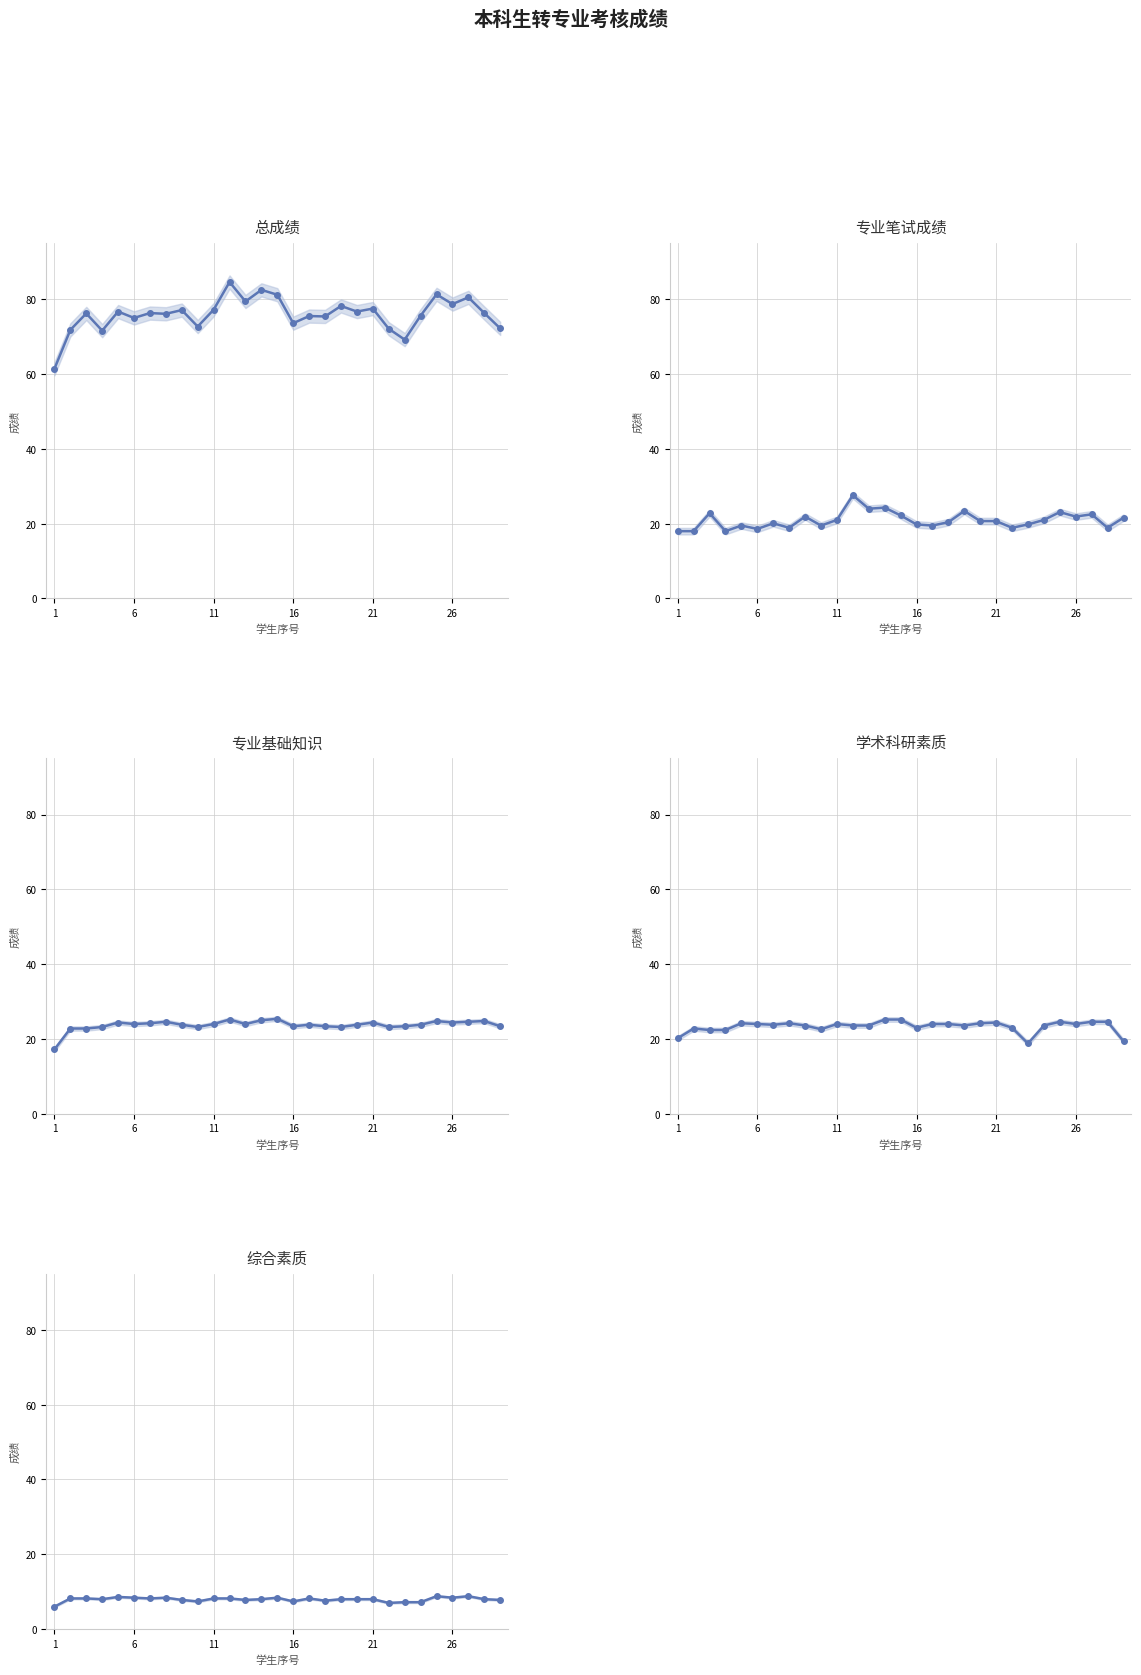

Which series has the widest spread of values?

总成绩